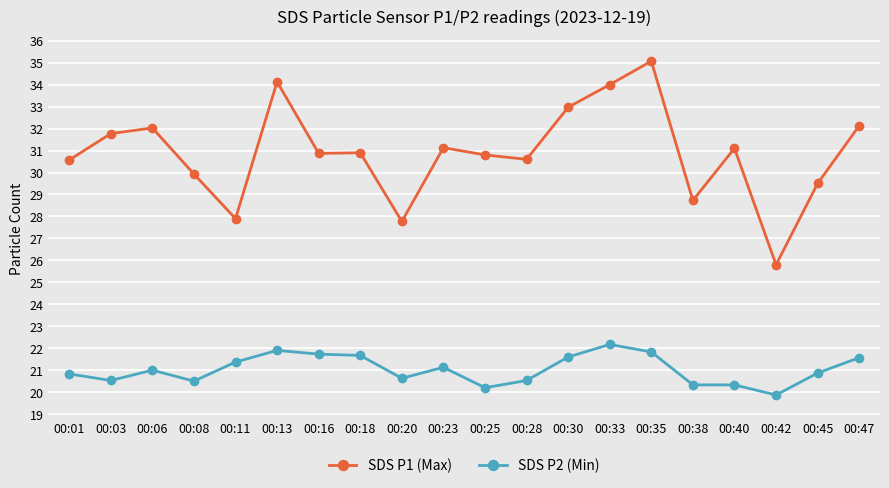

What is the greatest value displayed?

35.1